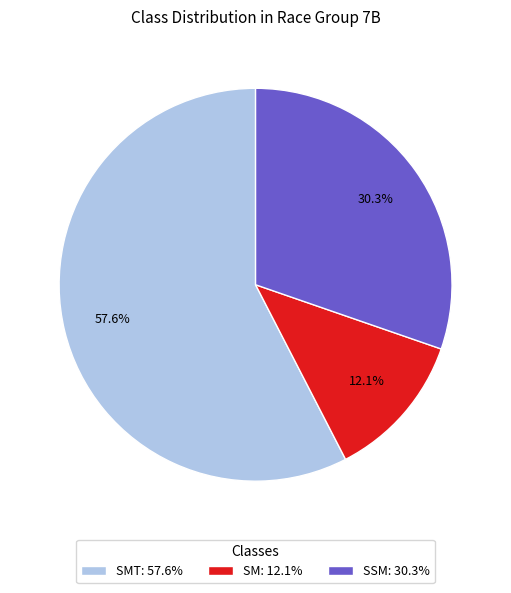

Do SSM: 30.3% and SMT: 57.6% together represent more than half of the pie?

Yes